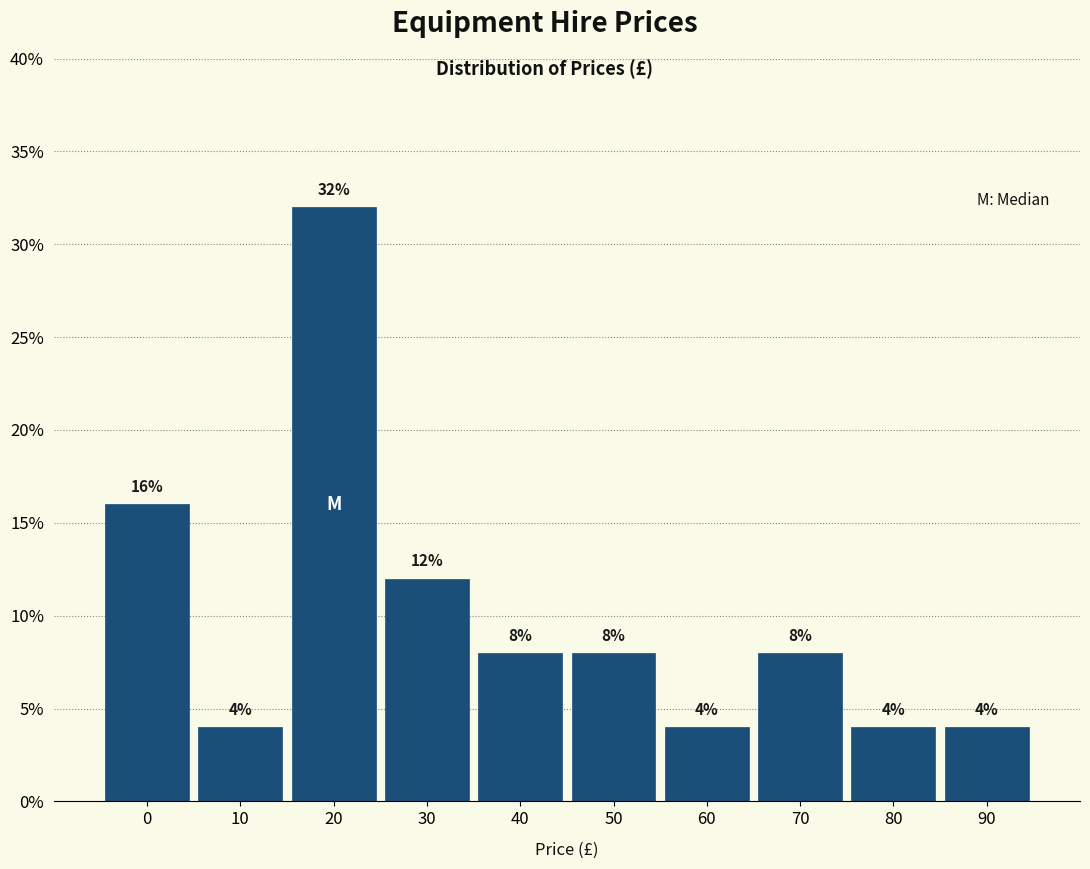

Reading left to right, list all the values displayed in this chart.

0=16	10=4	20=32	30=12	40=8	50=8	60=4	70=8	80=4	90=4